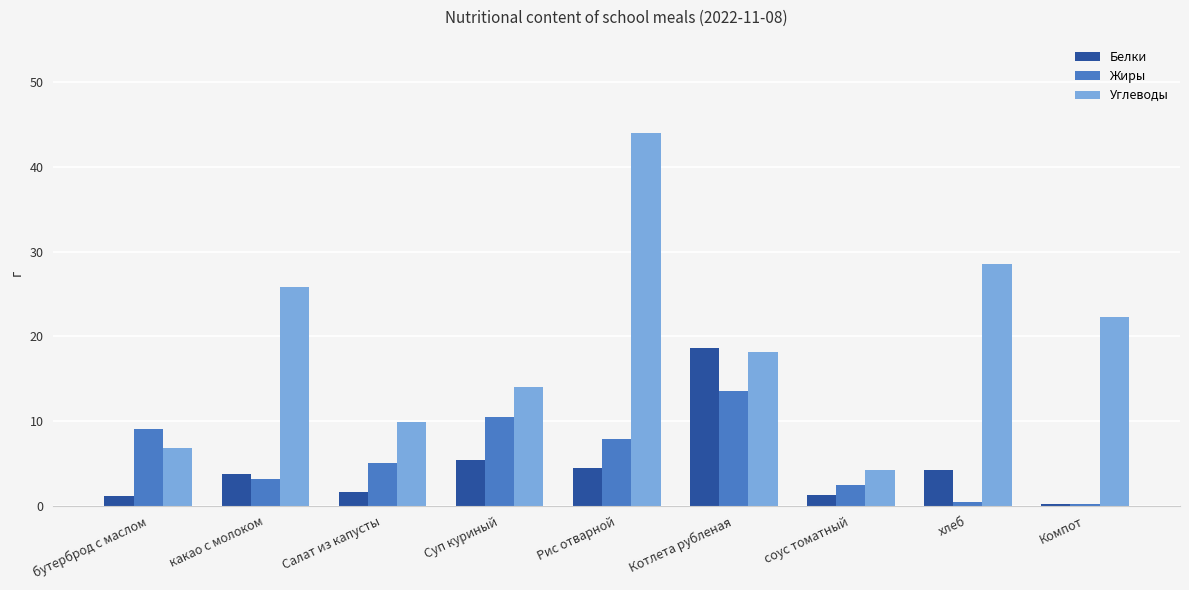

Is it true that Углеводы equals 27.2 at Котлета рубленая?

False